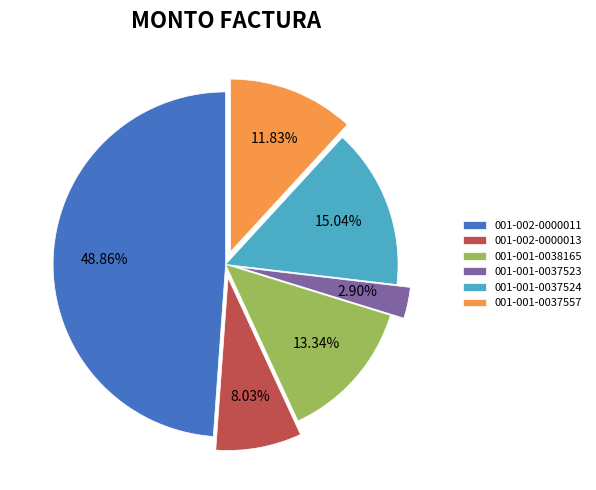

How many slices are in this pie chart?

6